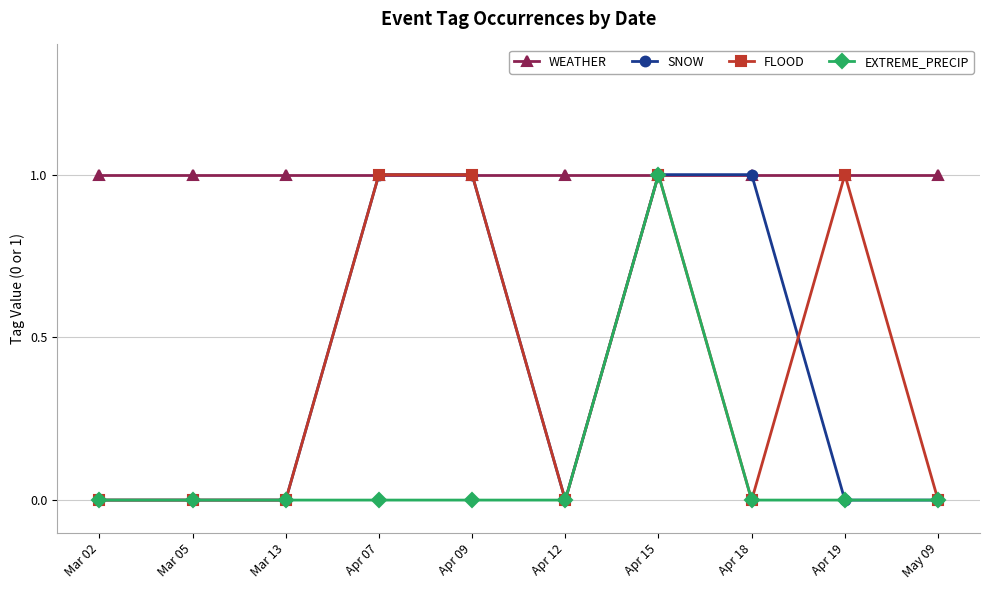

What is the label of the 7th point from the left?

Apr 15